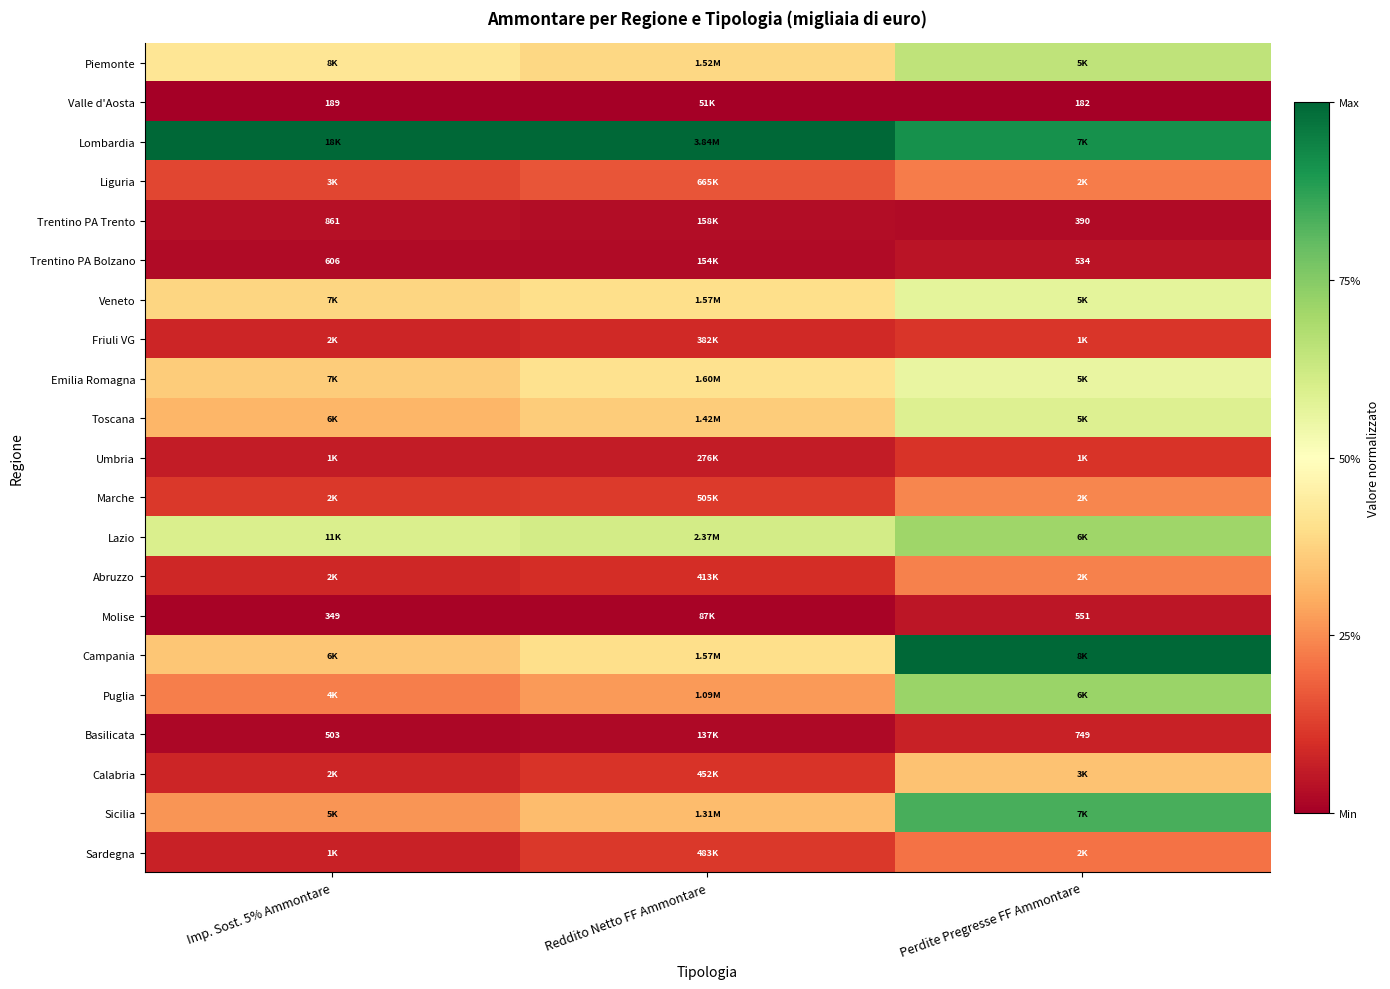

Rank the series at Perdite Pregresse FF Ammontare from highest to lowest value.

Campania, Lombardia, Sicilia, Puglia, Lazio, Piemonte, Toscana, Veneto, Emilia Romagna, Calabria, Marche, Abruzzo, Liguria, Sardegna, Friuli VG, Umbria, Basilicata, Molise, Trentino PA Bolzano, Trentino PA Trento, Valle d'Aosta